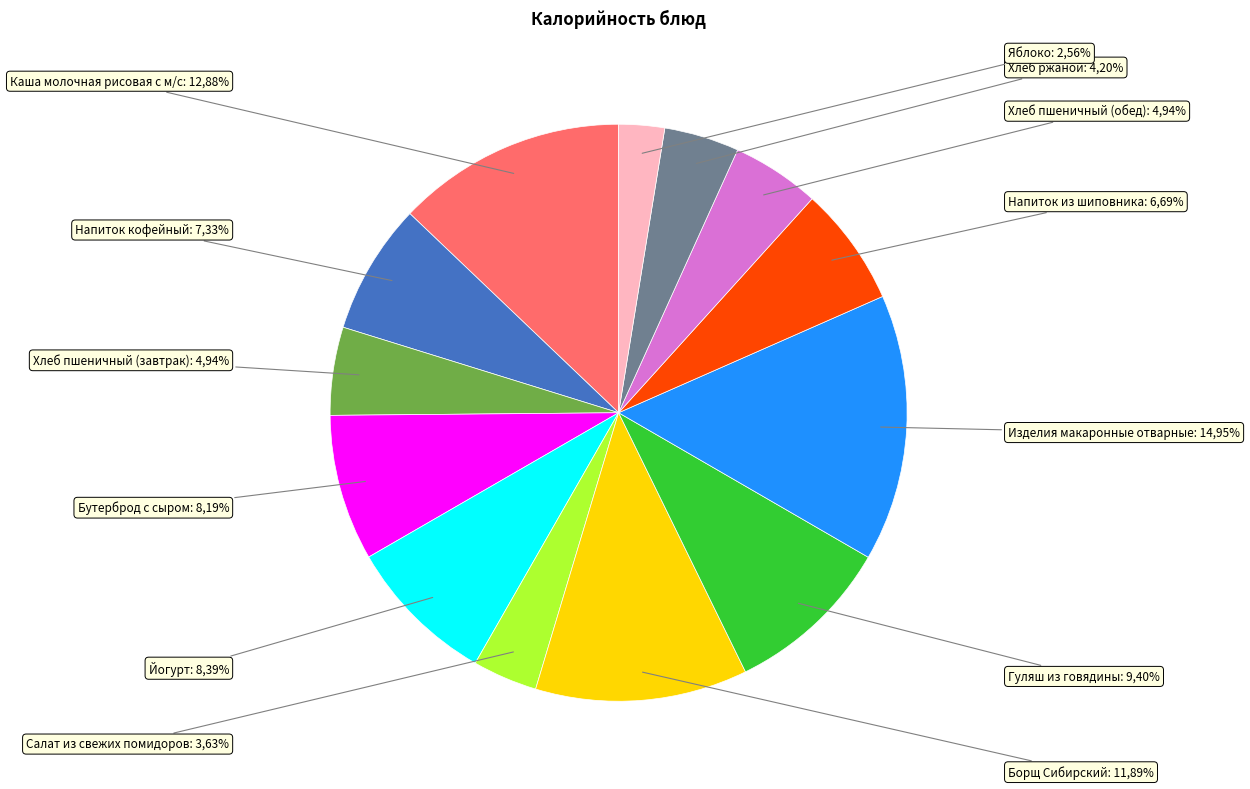

True or false: Каша молочная рисовая с м/с accounts for 13% of the total.

True